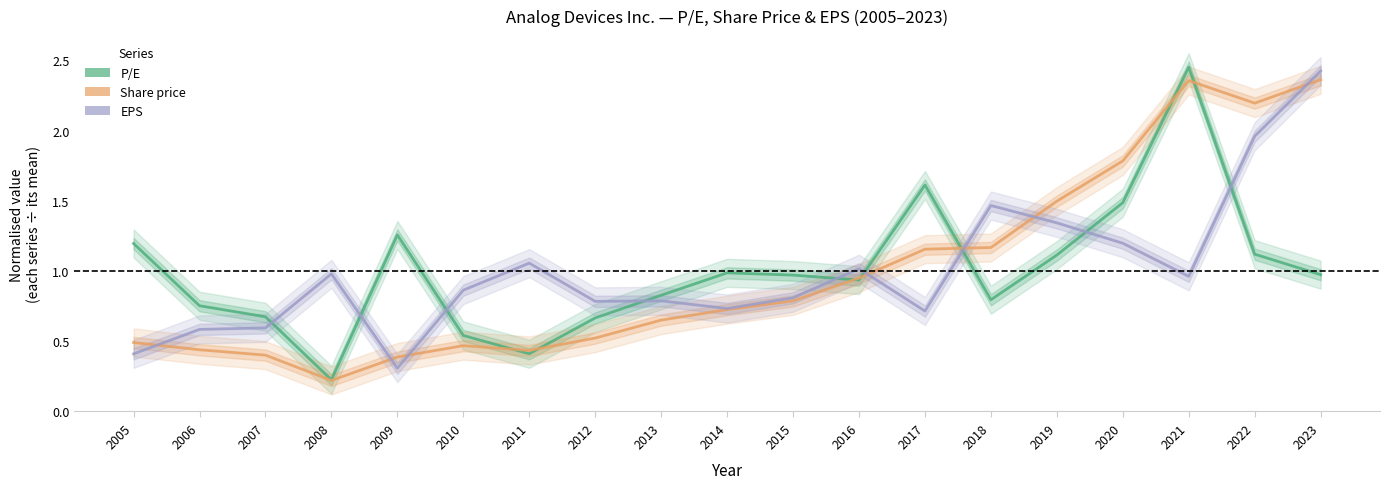

What is the value of the P/E point at the 1st from the left?

1.2